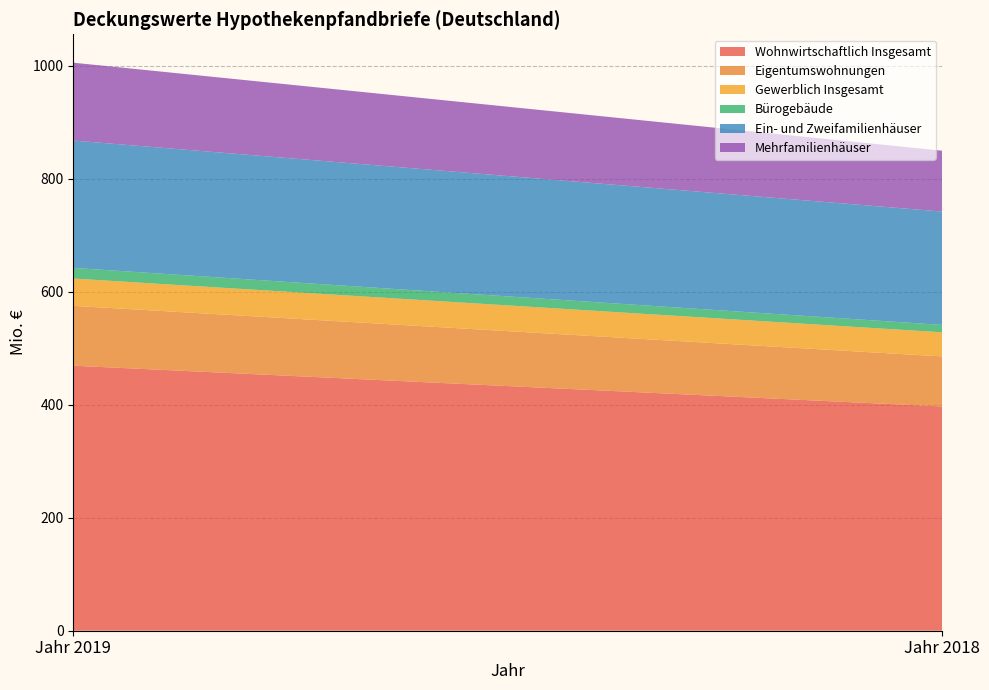

Reading left to right, list all the values displayed in this chart.

Wohnwirtschaftlich Insgesamt: Jahr 2019=469.1	Jahr 2018=396.9
Eigentumswohnungen: Jahr 2019=105.9	Jahr 2018=88.6
Gewerblich Insgesamt: Jahr 2019=48.4	Jahr 2018=42.7
Bürogebäude: Jahr 2019=18.8	Jahr 2018=13.1
Ein- und Zweifamilienhäuser: Jahr 2019=225.4	Jahr 2018=200.6
Mehrfamilienhäuser: Jahr 2019=137.8	Jahr 2018=107.7